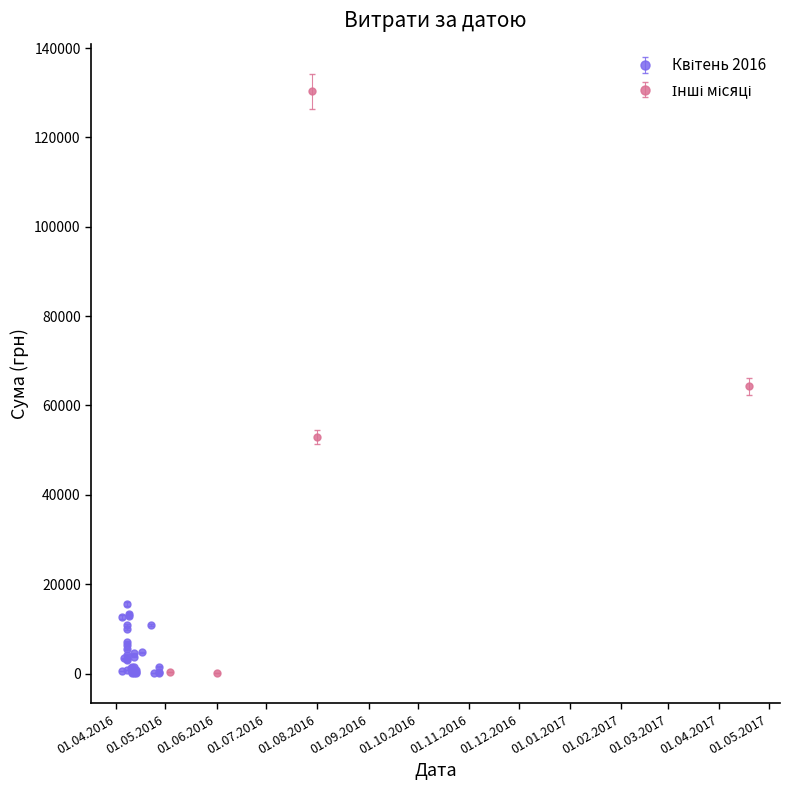

Which has a higher value, 09.04.2016 or 27.04.2016?

09.04.2016